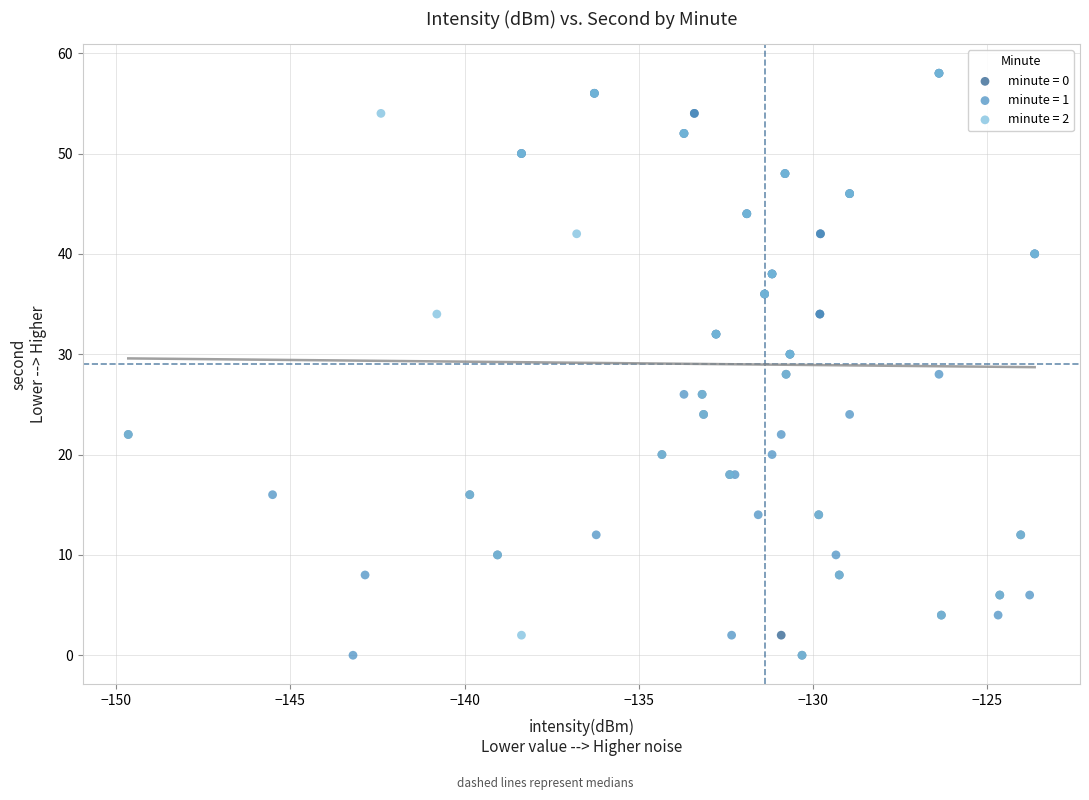

What are all the series names shown in the legend?

minute = 0, minute = 1, minute = 2